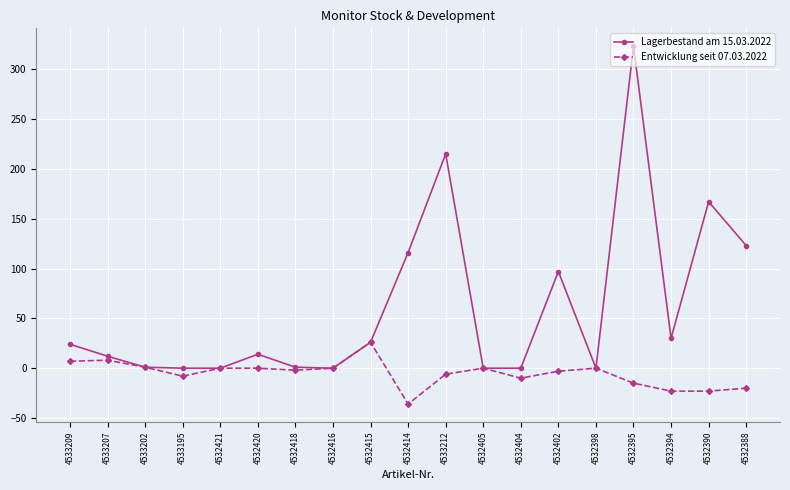

True or false: Lagerbestand am 15.03.2022 has more than 0 interior local peaks.

True